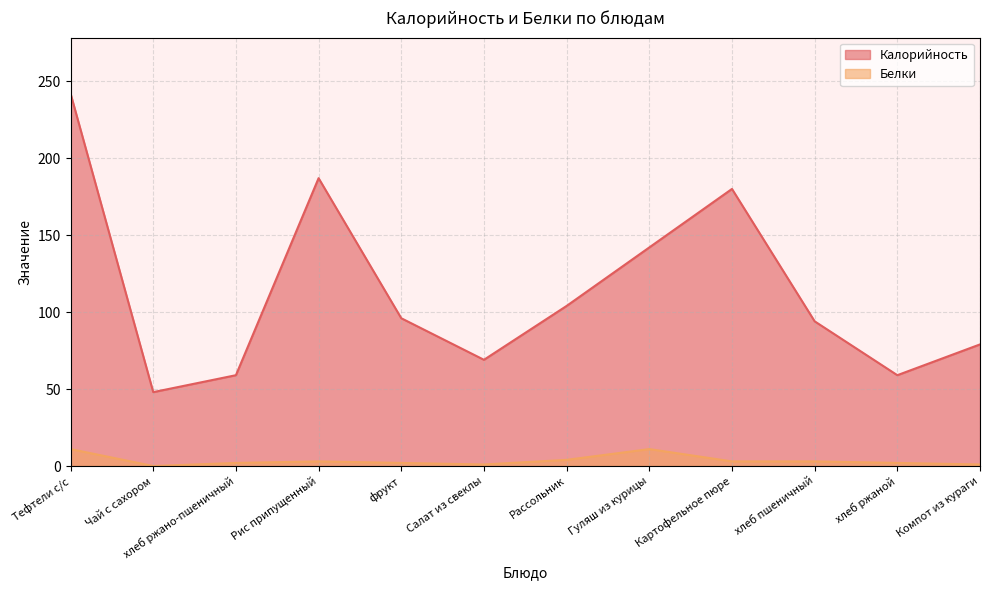

What is the maximum value shown in the chart?

242